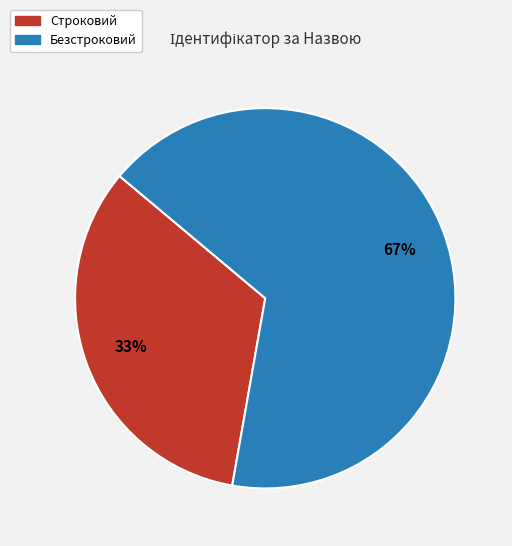

How many slices are in this pie chart?

2